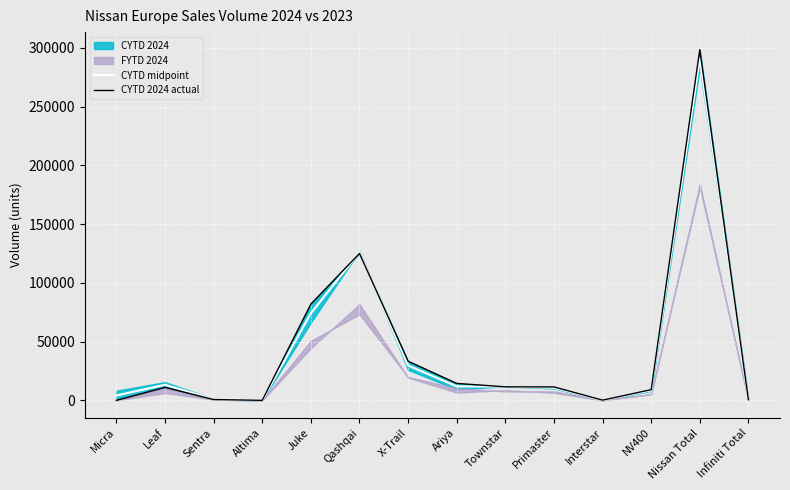

What position from the right is Infiniti Total?

1